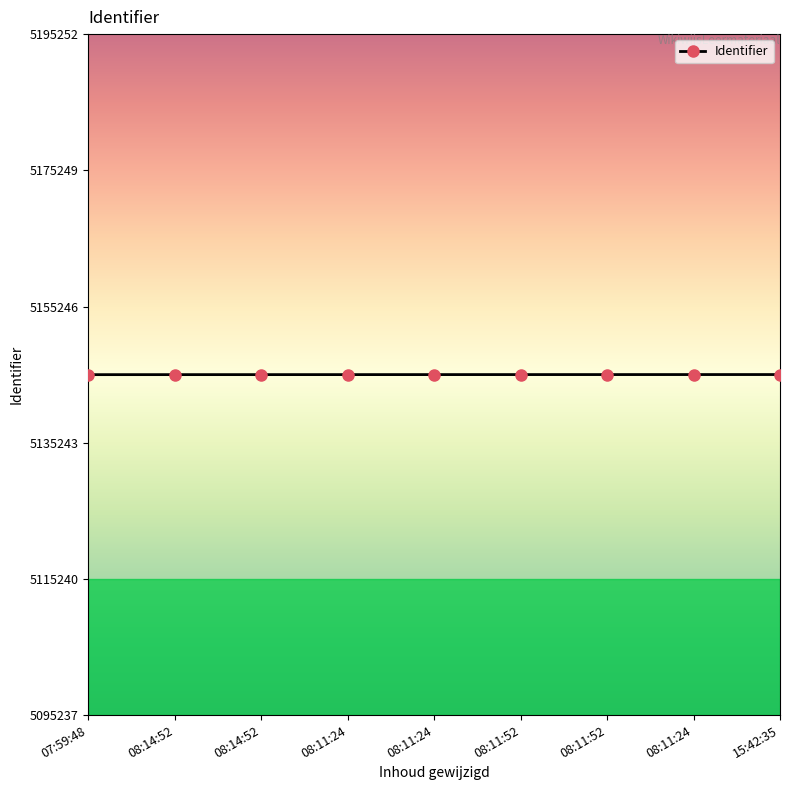

What is the label of the 4th point from the right?

08:11:52